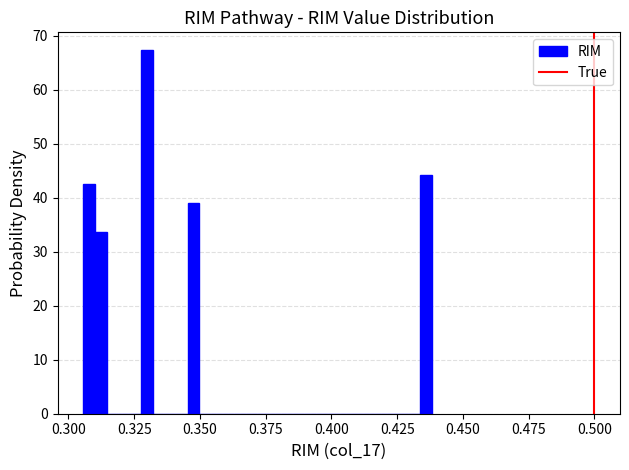

Around what value on the x-axis is the tallest bar? Give the approximate position of its centre, as read against the axis.

0.330